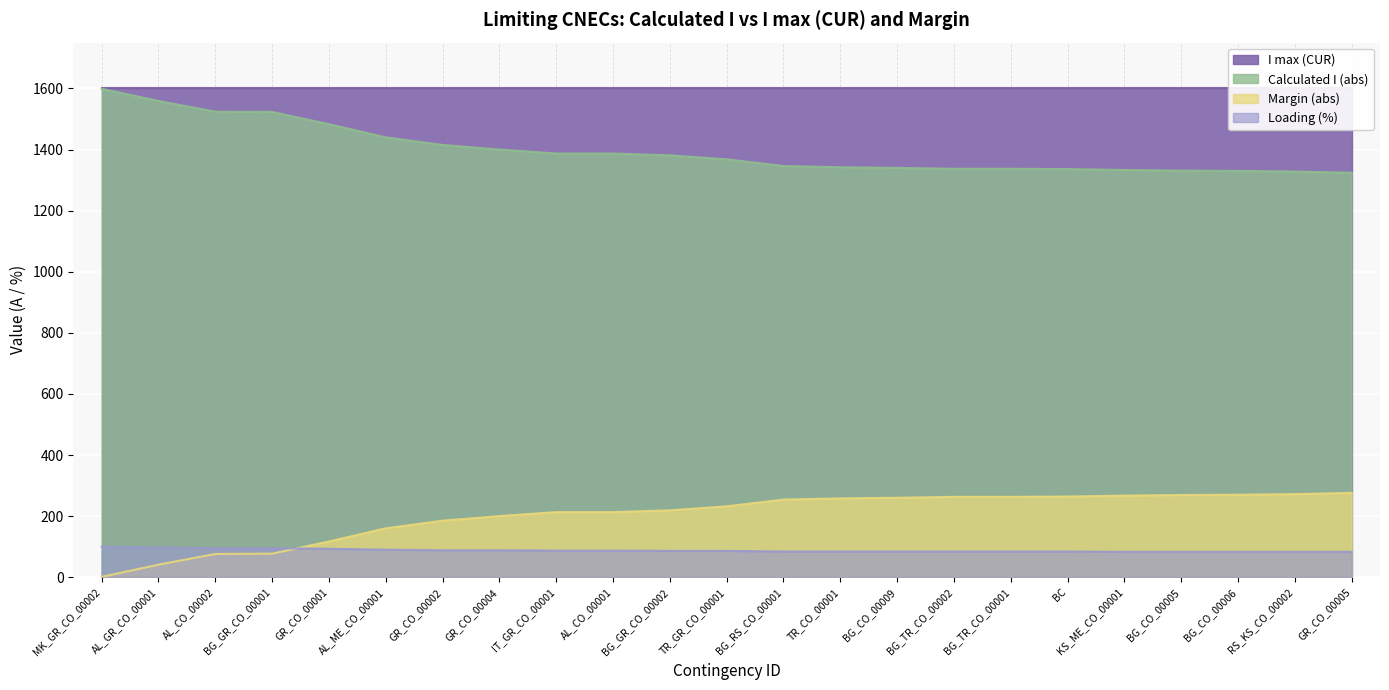

Which category has the lowest value in the Margin (abs) series?

MK_GR_CO_00002